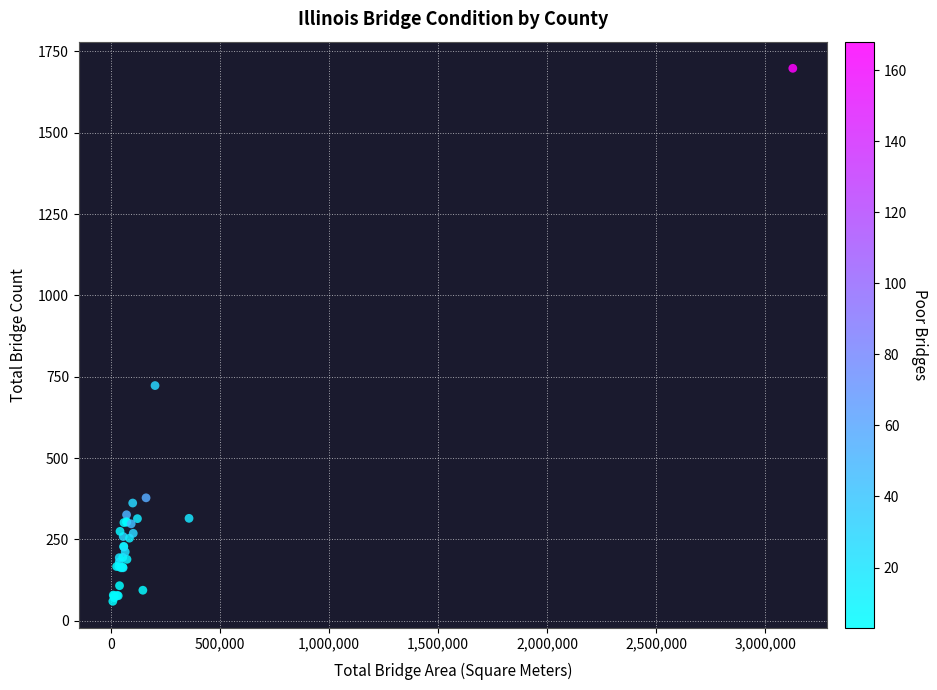

What Y value in the scatter plot is closest to 879?

723